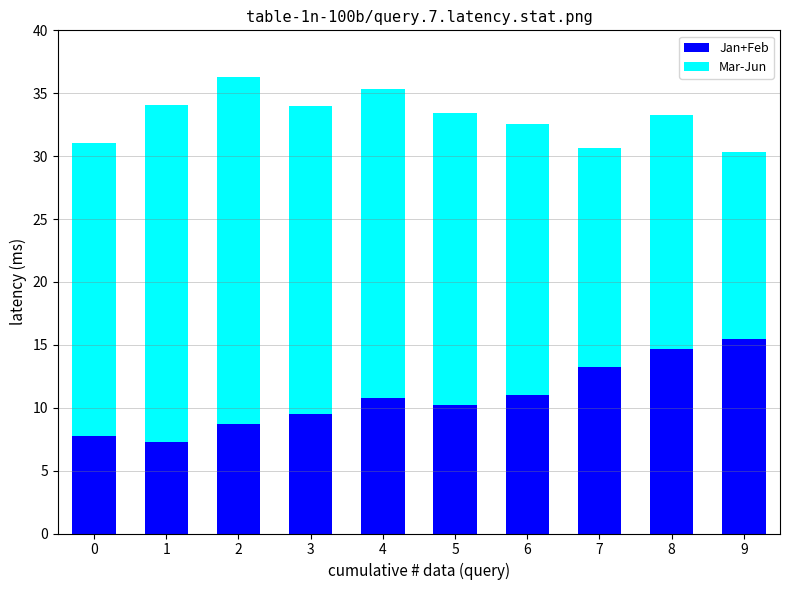

What are all the series names shown in the legend?

Jan+Feb, Mar-Jun